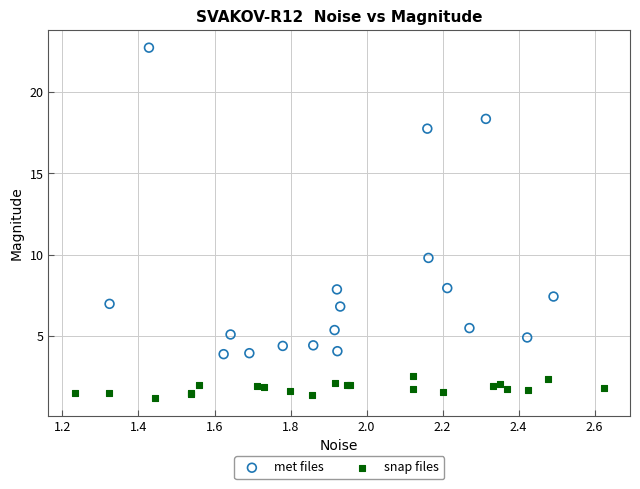

What are all the series names shown in the legend?

met files, snap files